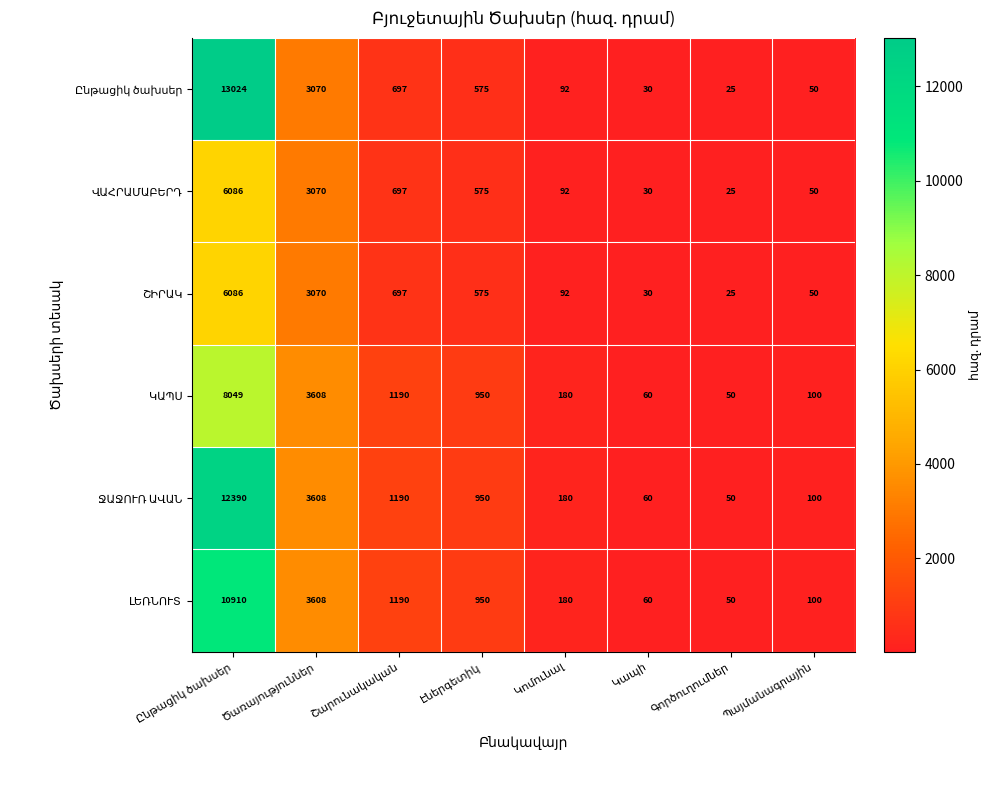

Count the number of data series in this chart.

6